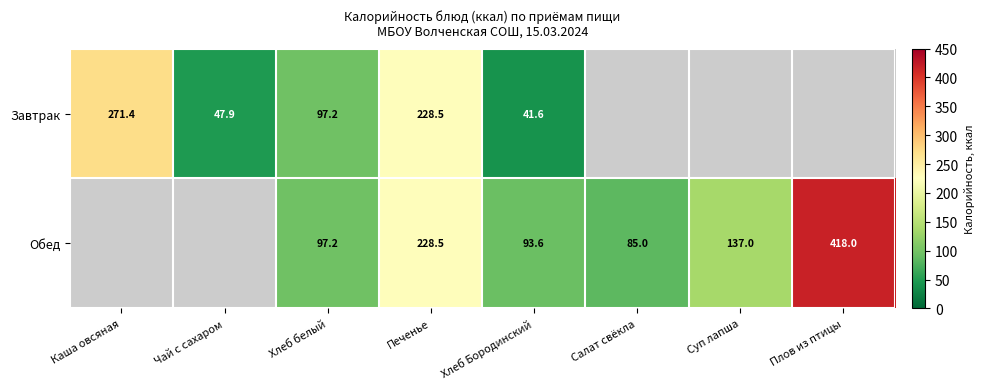

At how many categories does at least one series exceed 415?

1